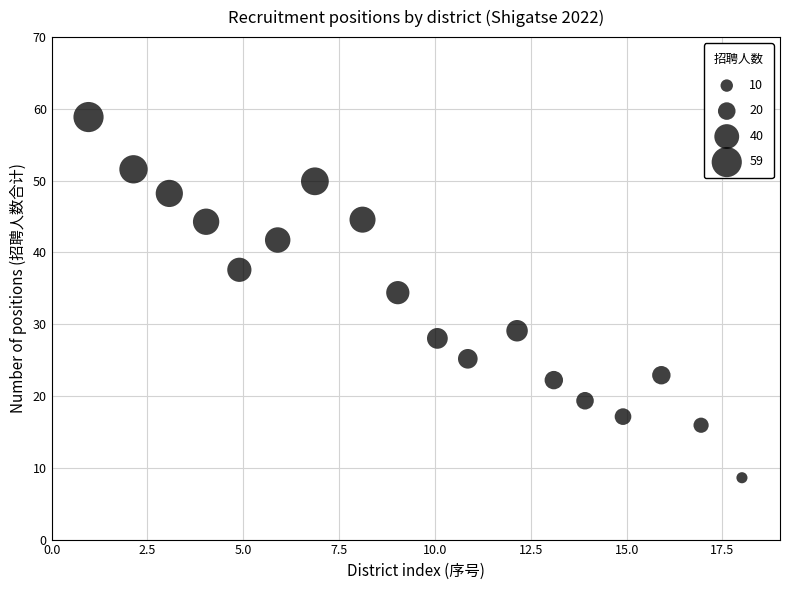

What is the range of Y values (max minus min)?

50.2